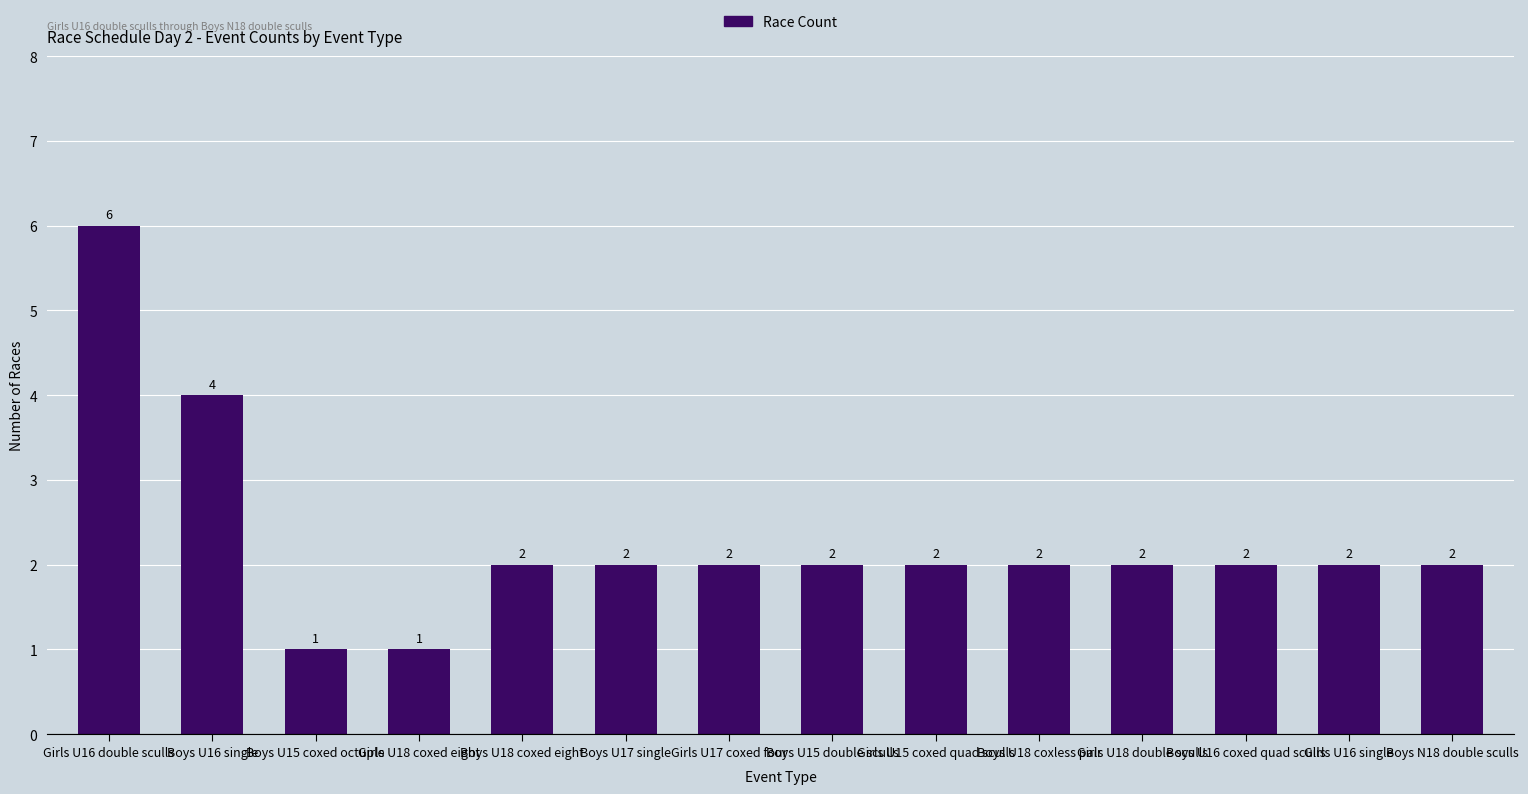

What is the greatest value displayed?

6